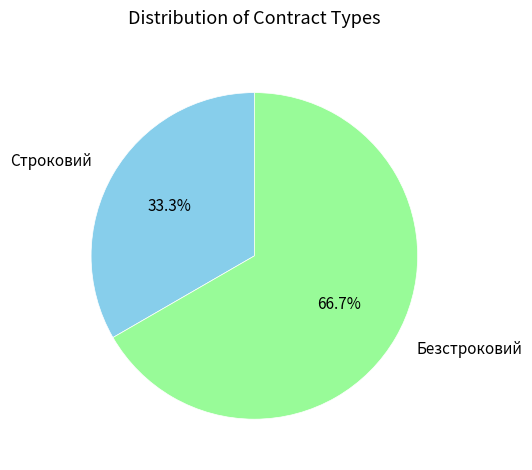

Rank the categories by value from lowest to highest.

Строковий, Безстроковий